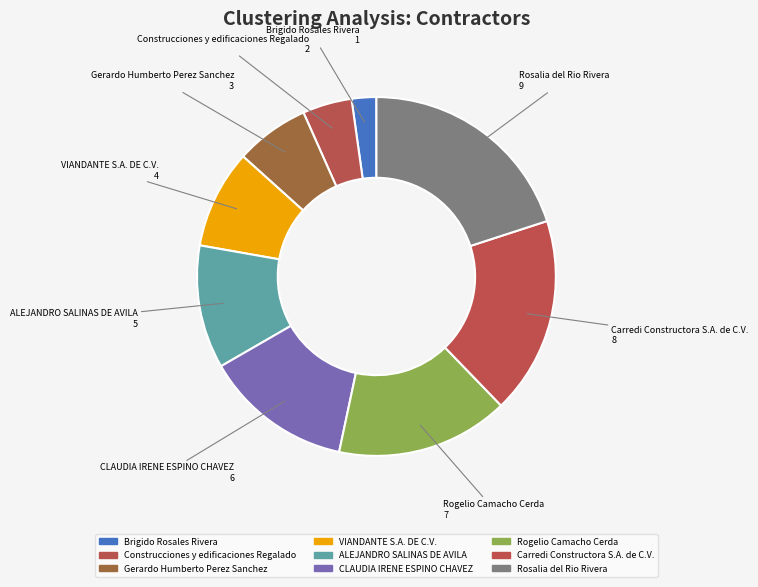

How many slices are in this pie chart?

9